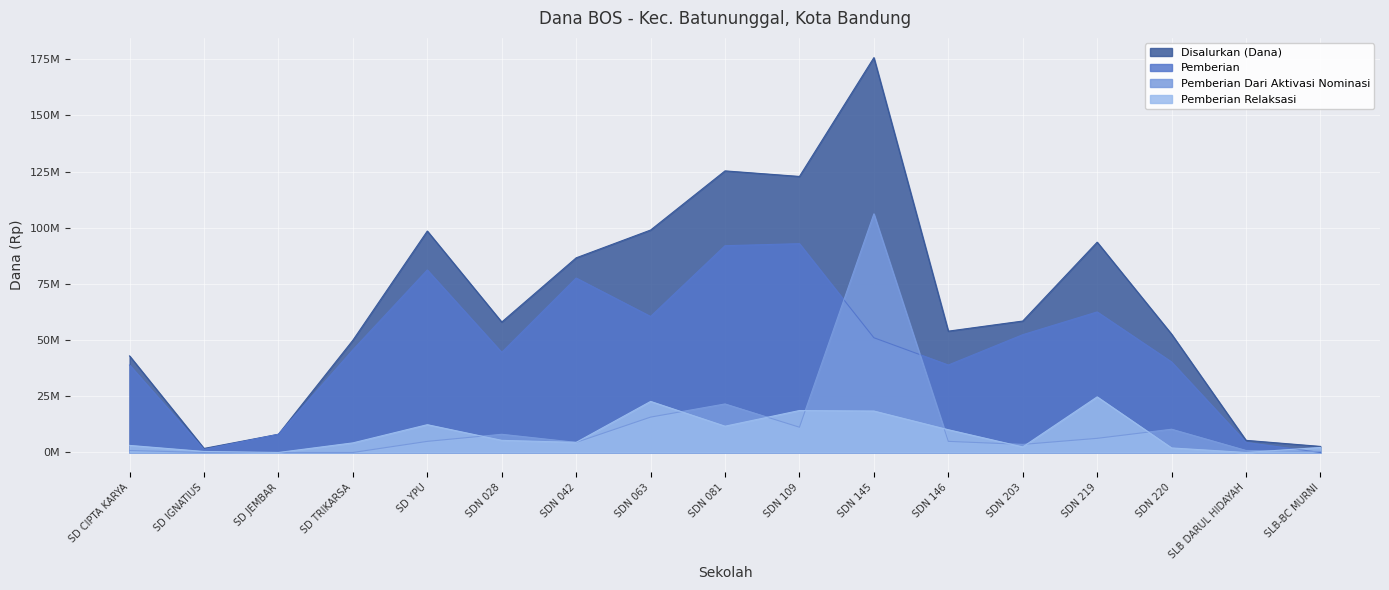

Rank the series by their maximum value, from highest to lowest.

Disalurkan (Dana), Pemberian Dari Aktivasi Nominasi, Pemberian, Pemberian Relaksasi